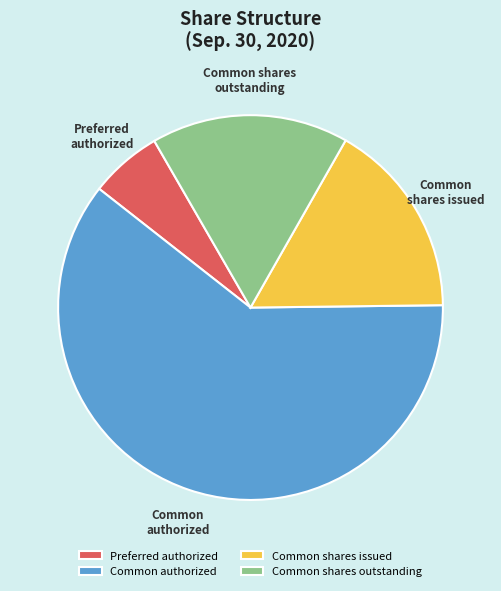

Count the number of slices in the pie.

4